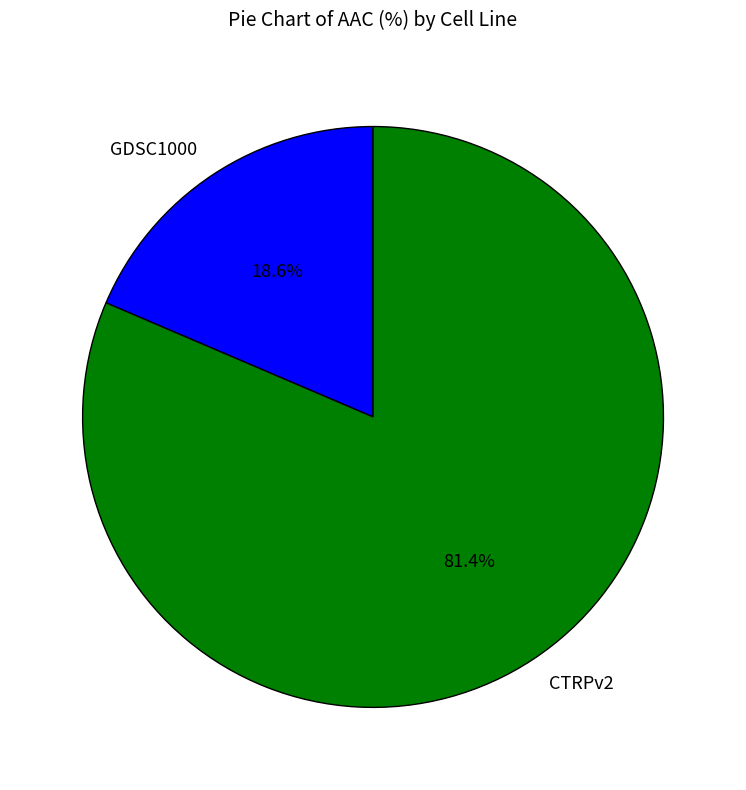

To the nearest percent, what percentage of the pie is CTRPv2?

81%